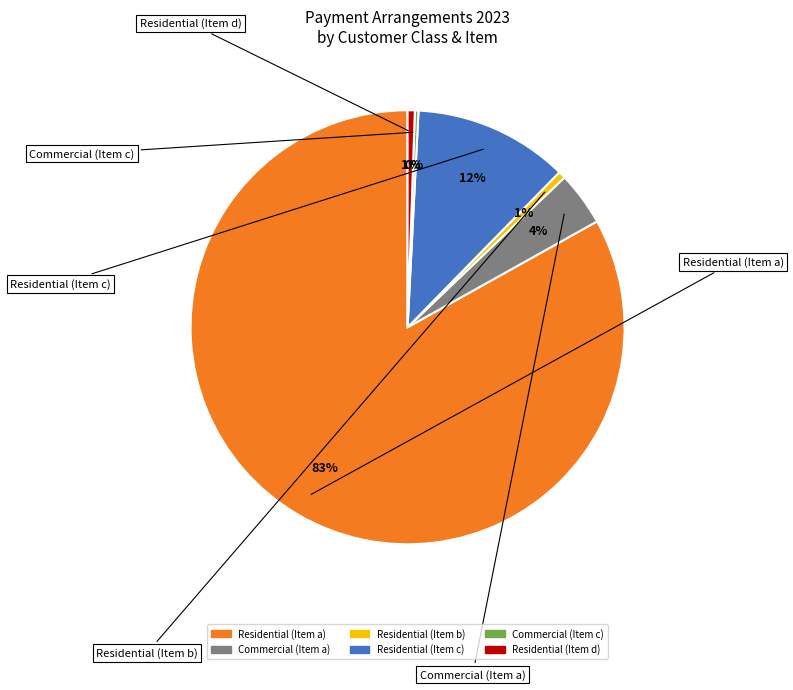

Is there any slice that represents more than half of the pie?

Yes